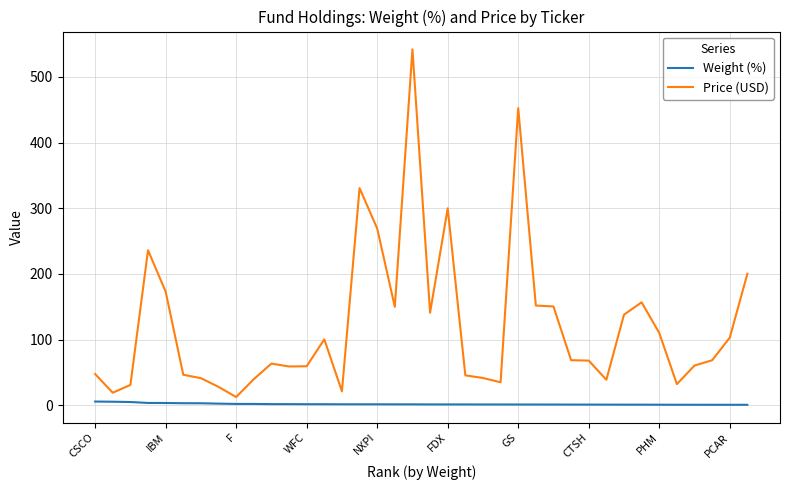

Which series has the largest range (max minus min)?

Price (USD)